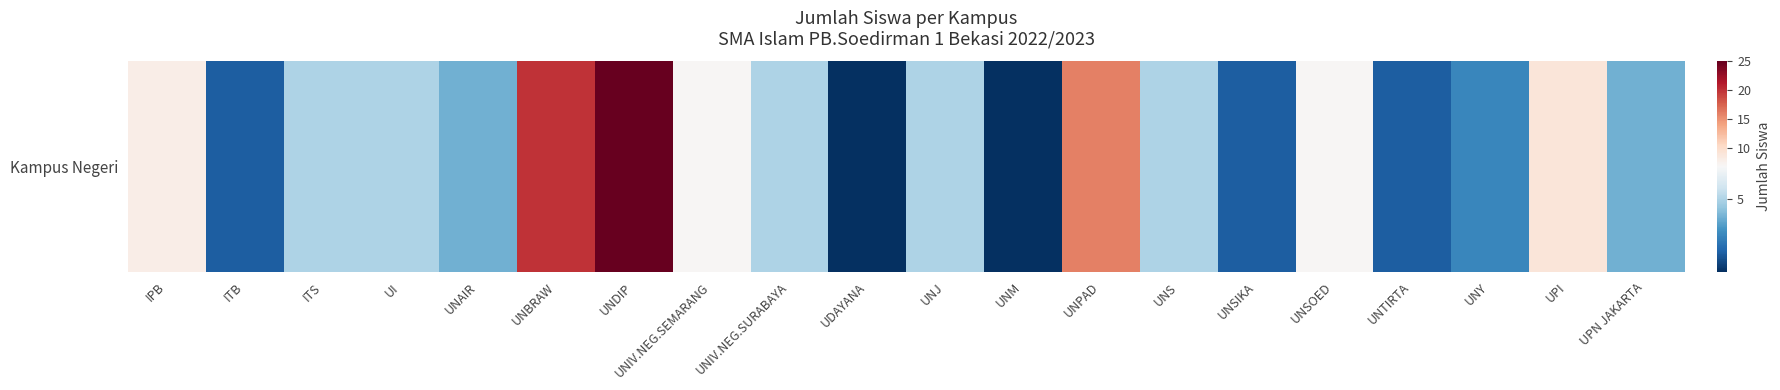

What is the difference between the maximum and minimum values?

24